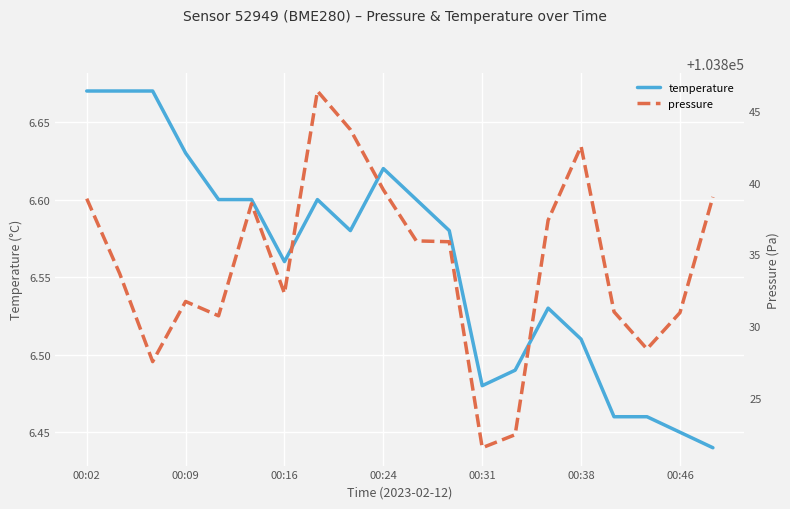

What is the sum of the temperature values at 14 and 00:31?

13.1